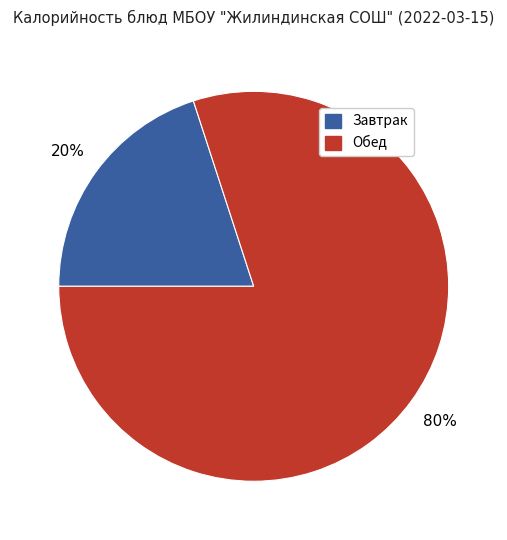

The Обед slice represents 74% of the pie. True or false?

False